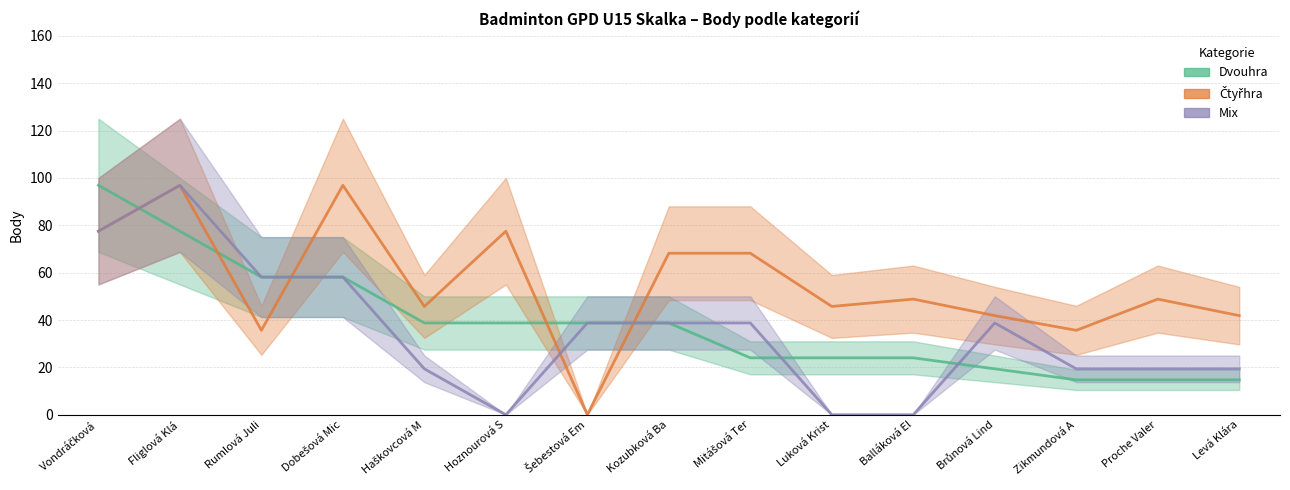

What is the label of the 13th point from the right?

Rumlová Juli